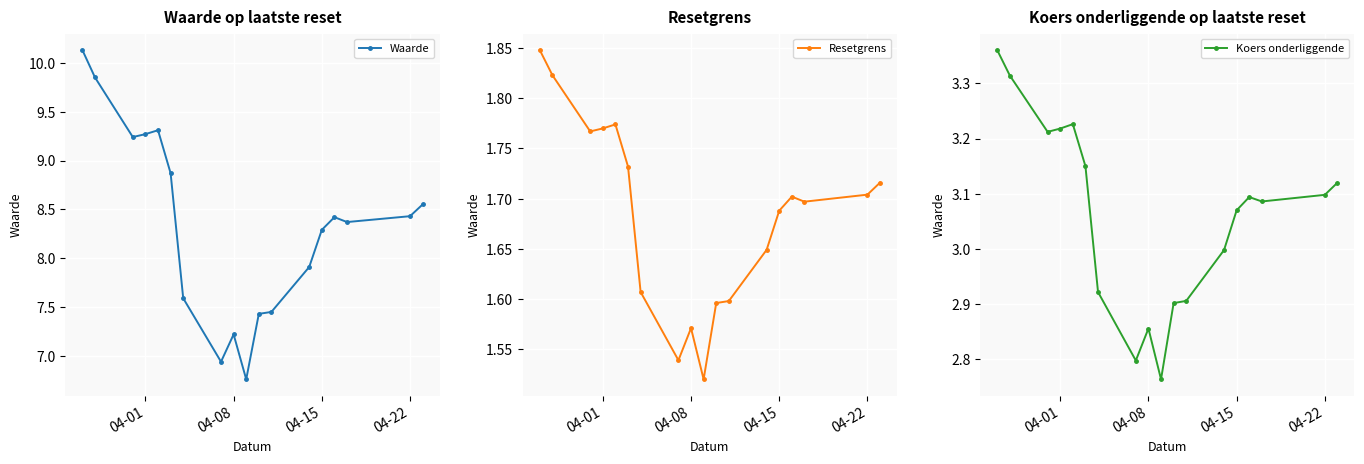

What is the value of the Waarde point at the 10th from the left?

6.8